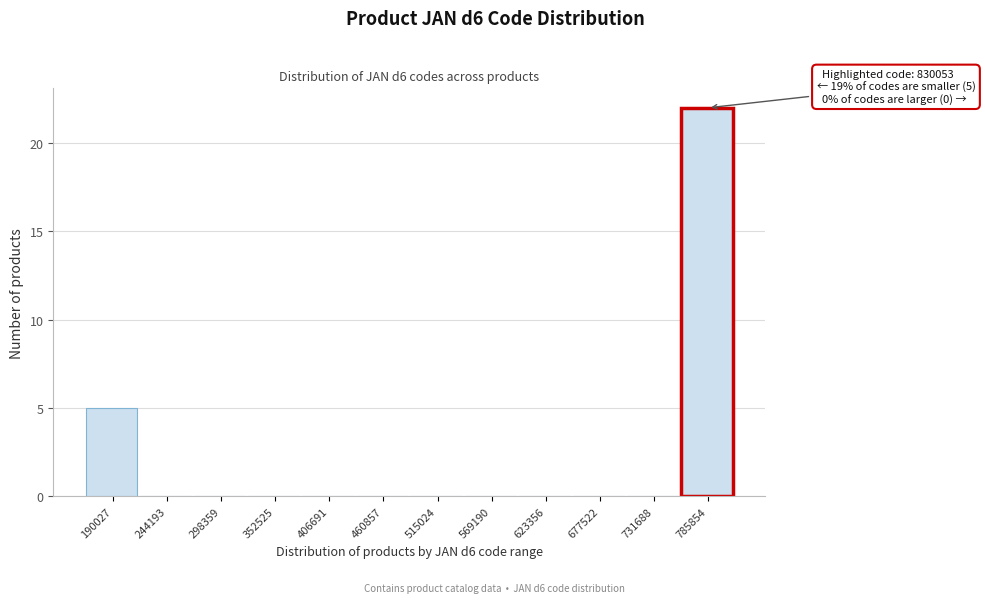

Reading left to right, transcribe all the data shown in this chart.

190027=5	244193=0	298359=0	352525=0	406691=0	460857=0	515024=0	569190=0	623356=0	677522=0	731688=0	785854=22